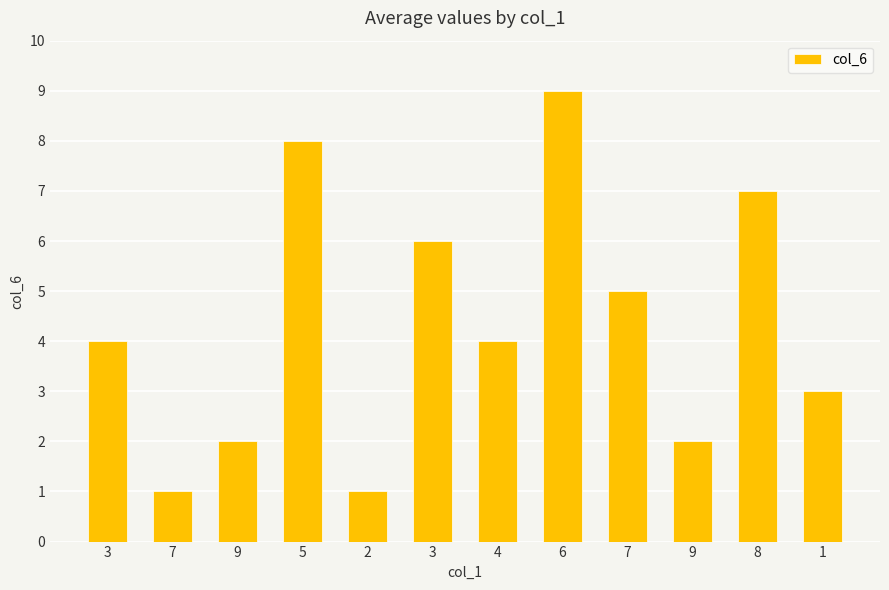

Count the number of data series in this chart.

1